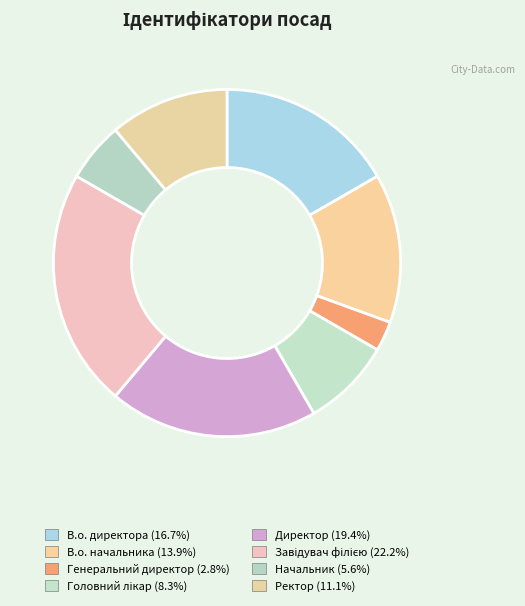

Which slice is the largest?

Завідувач філією